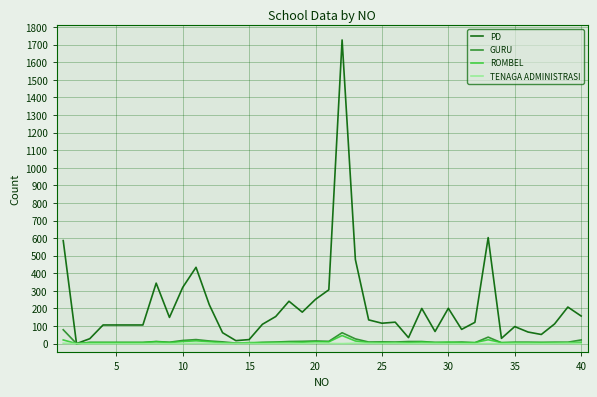

What is the greatest value displayed?

1727